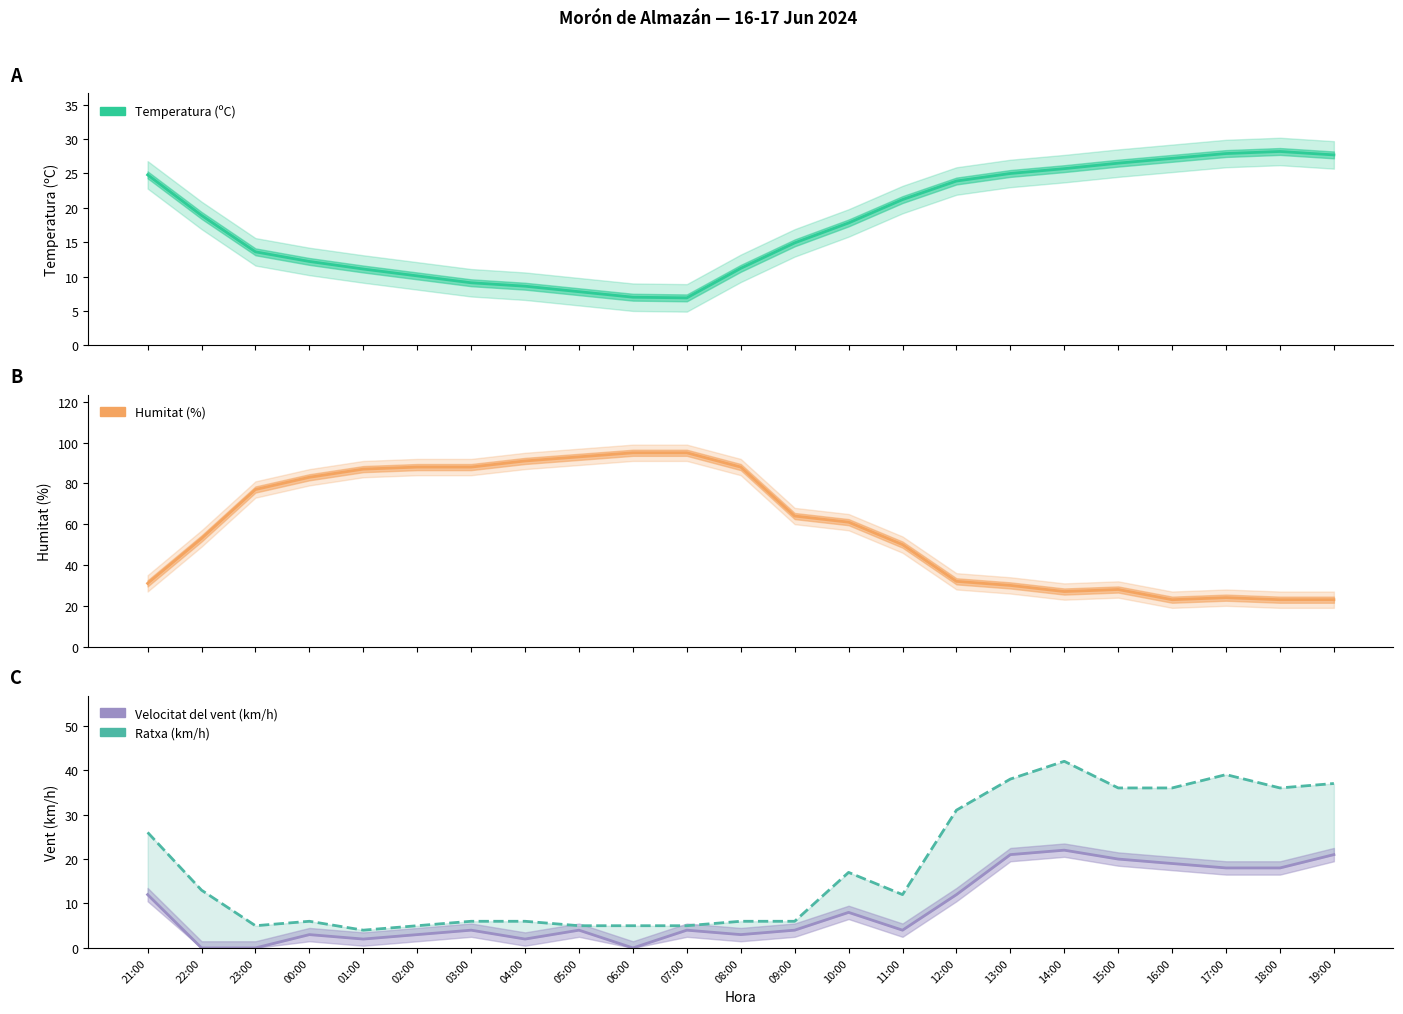

What is the value of the Temperatura (ºC) point at the 22nd from the left?

28.2